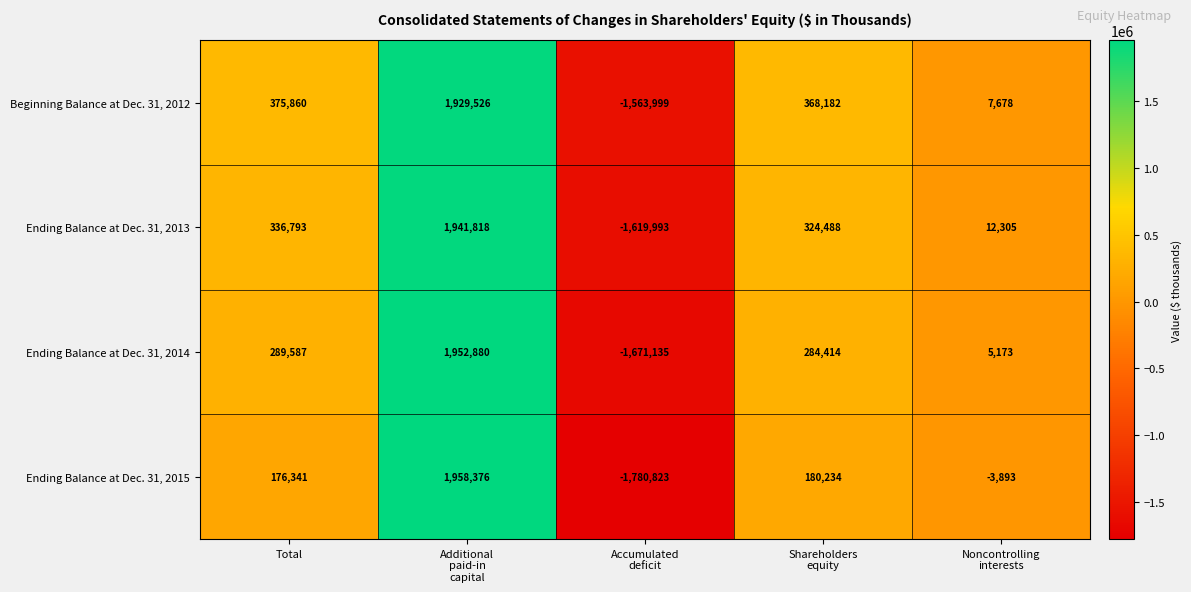

What is the difference between the highest and lowest values at Accumulated
deficit?

216824